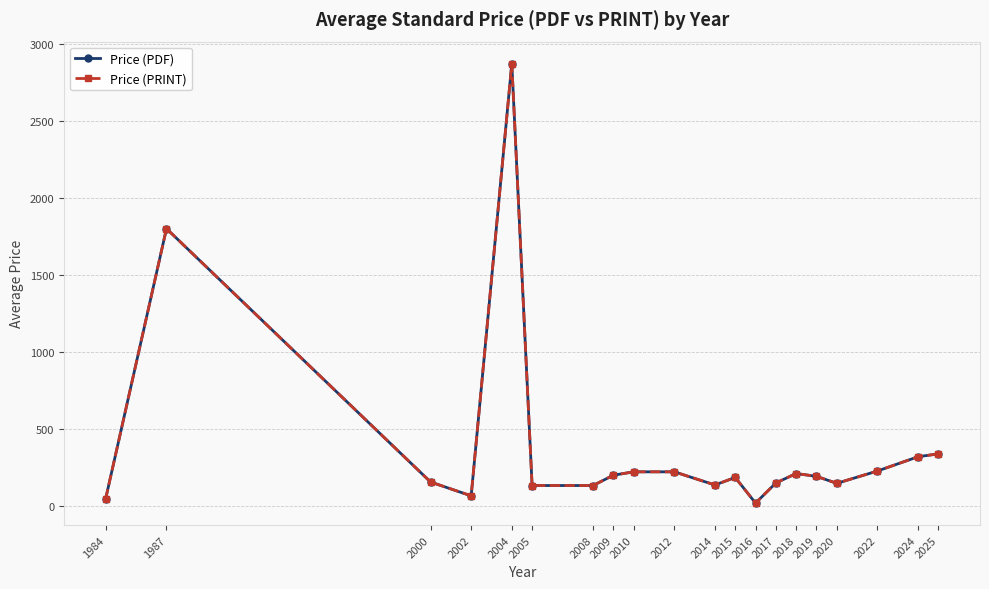

True or false: Price (PDF) and Price (PRINT) intersect in this chart.

False